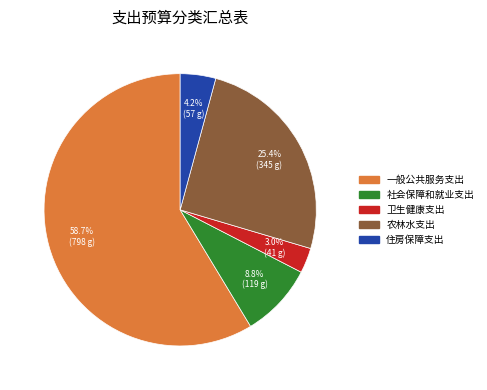

To the nearest percent, what is the average slice percentage?

20%